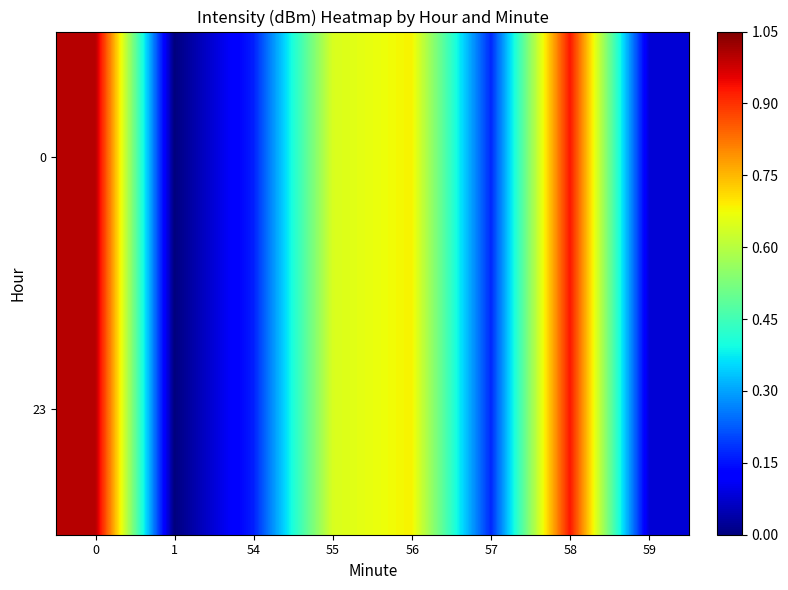

Between 1 and 59, which series saw the biggest shift?

row_0